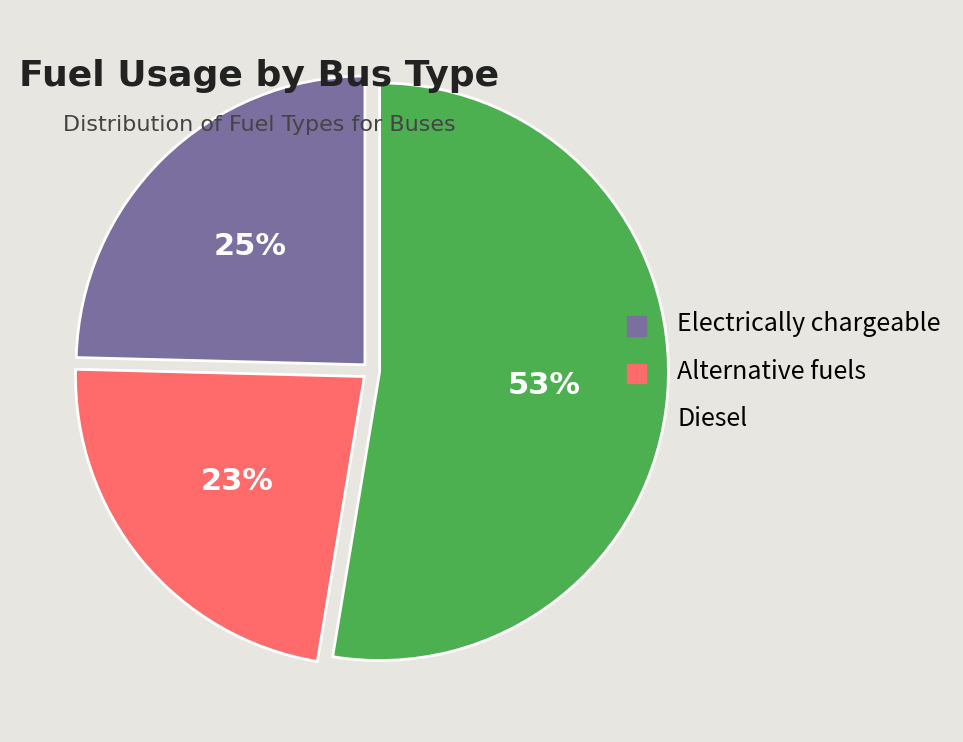

To the nearest percent, what is the combined percentage of Diesel and Electrically chargeable?

77%